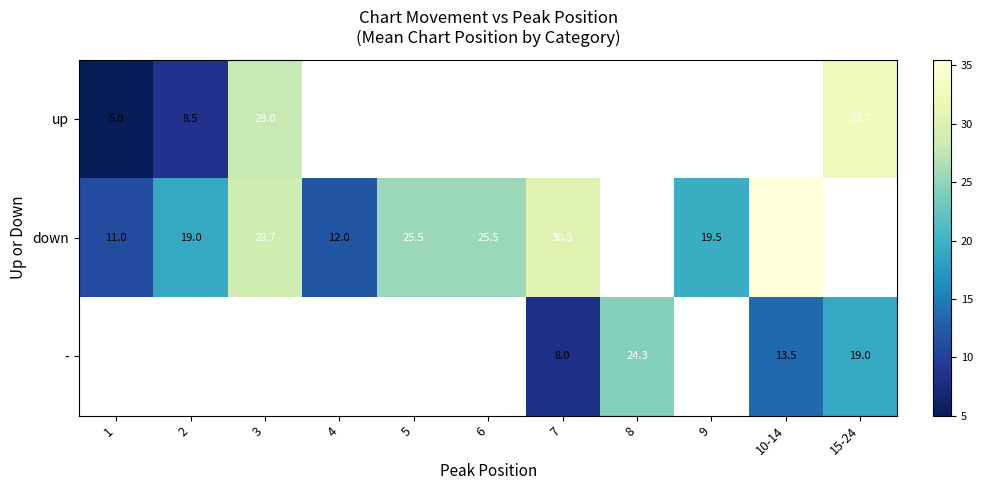

The down series shows 42.4 at 5. True or false?

False